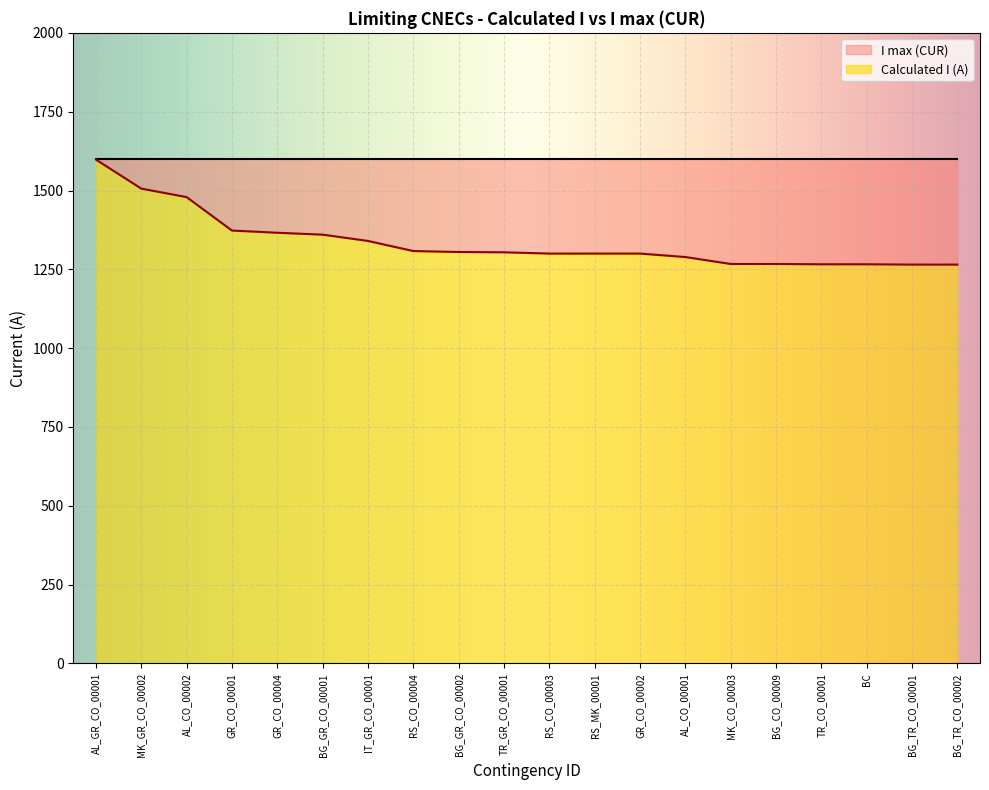

List the labels in order of value, smallest first.

BG_TR_CO_00001, BG_TR_CO_00002, TR_CO_00001, BC, MK_CO_00003, BG_CO_00009, AL_CO_00001, RS_CO_00003, RS_MK_00001, GR_CO_00002, TR_GR_CO_00001, BG_GR_CO_00002, RS_CO_00004, IT_GR_CO_00001, BG_GR_CO_00001, GR_CO_00004, GR_CO_00001, AL_CO_00002, MK_GR_CO_00002, AL_GR_CO_00001